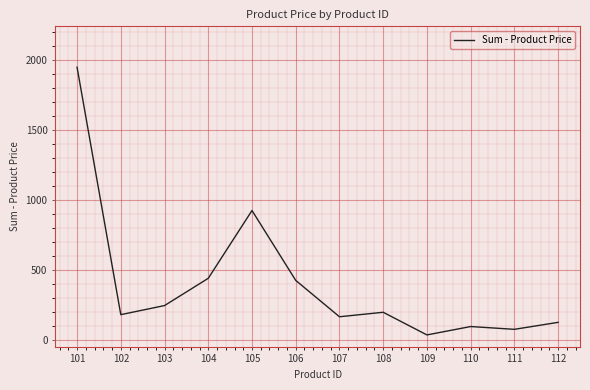

Between 106 and 108, which is larger?

106